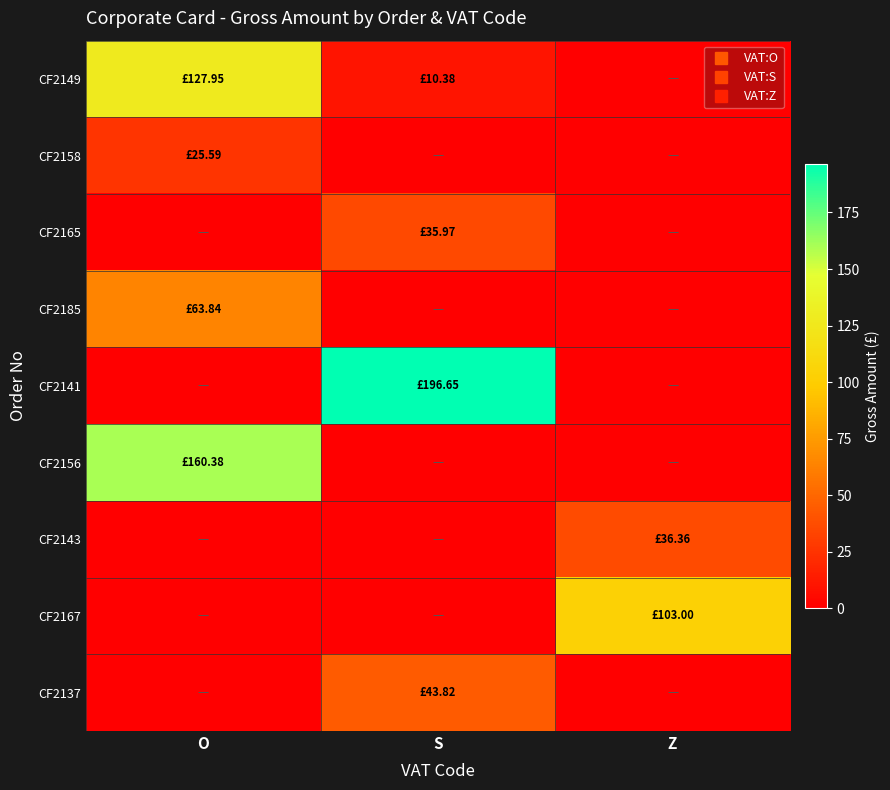

Reading right to left, what are all the values shown in this chart?

CF2149: Z=0.0	S=10.4	O=128.0
CF2158: Z=0.0	S=0.0	O=25.6
CF2165: Z=0.0	S=36.0	O=0.0
CF2185: Z=0.0	S=0.0	O=63.8
CF2141: Z=0.0	S=196.7	O=0.0
CF2156: Z=0.0	S=0.0	O=160.4
CF2143: Z=36.4	S=0.0	O=0.0
CF2167: Z=103.0	S=0.0	O=0.0
CF2137: Z=0.0	S=43.8	O=0.0